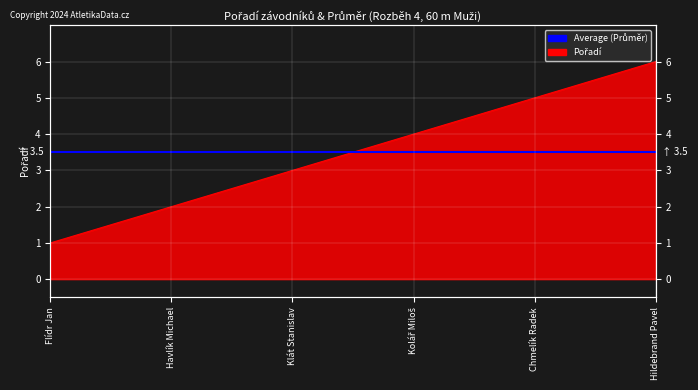

What is the minimum value shown in the chart?

1